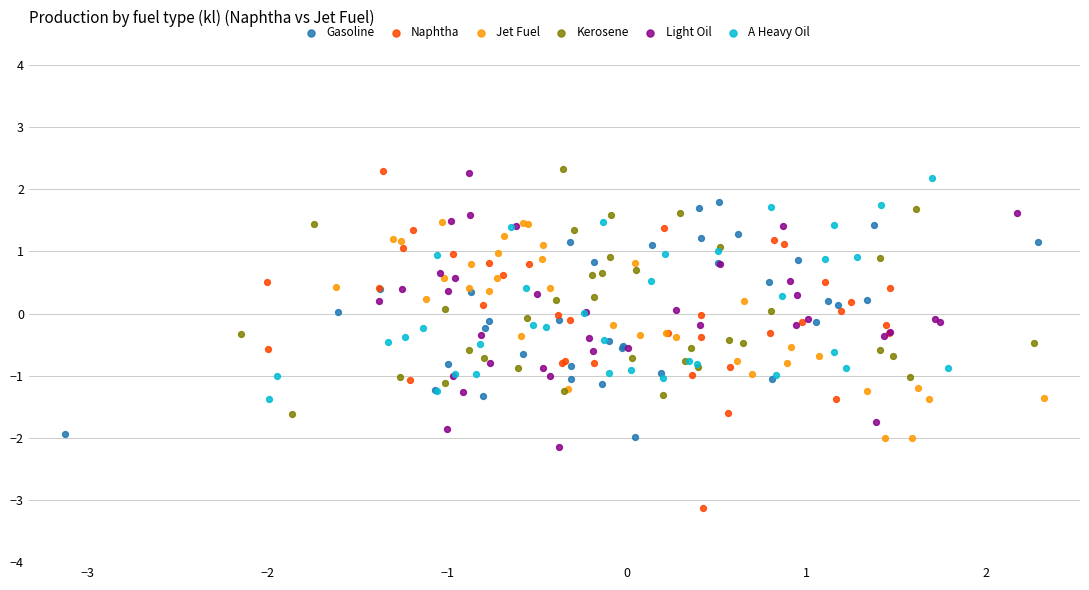

Which series has the widest spread of Y values?

Naphtha